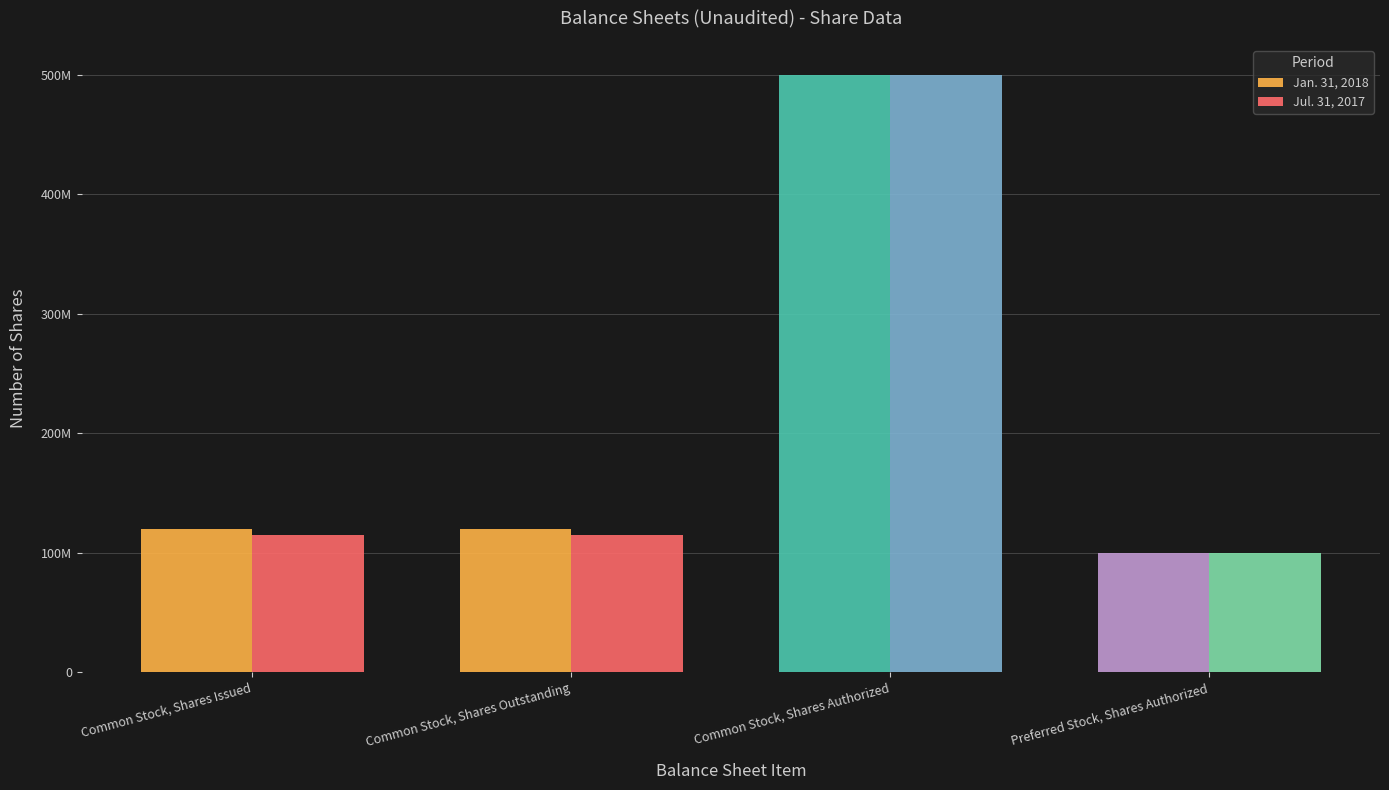

Which series has the largest total across all categories?

Jan. 31, 2018